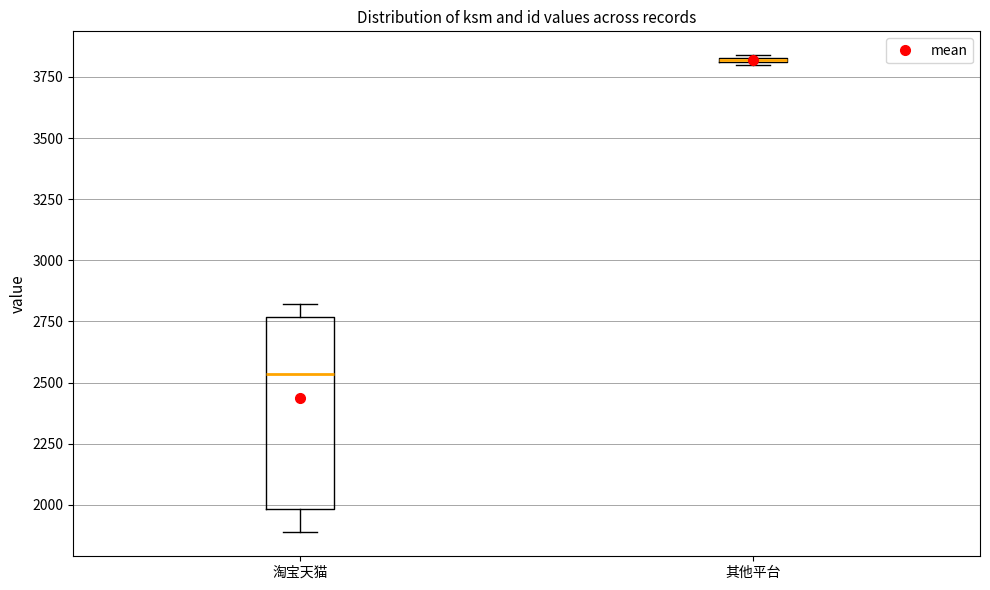

Comparing the boxes themselves (not the whiskers), which one is the tallest?

淘宝天猫